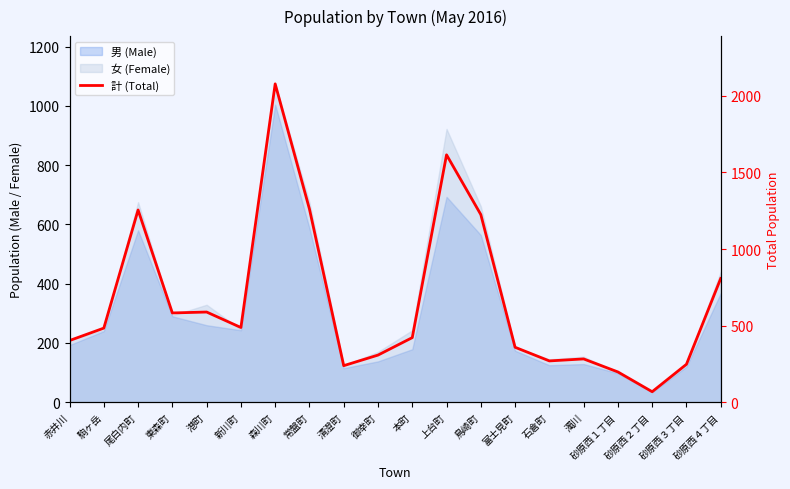

Rank the categories by value from lowest to highest.

砂原西２丁目, 砂原西１丁目, 清澄町, 砂原西３丁目, 石倉町, 濁川, 御幸町, 富士見町, 赤井川, 本町, 駒ヶ岳, 新川町, 東森町, 港町, 砂原西４丁目, 鳥崎町, 尾白内町, 常盤町, 上台町, 森川町